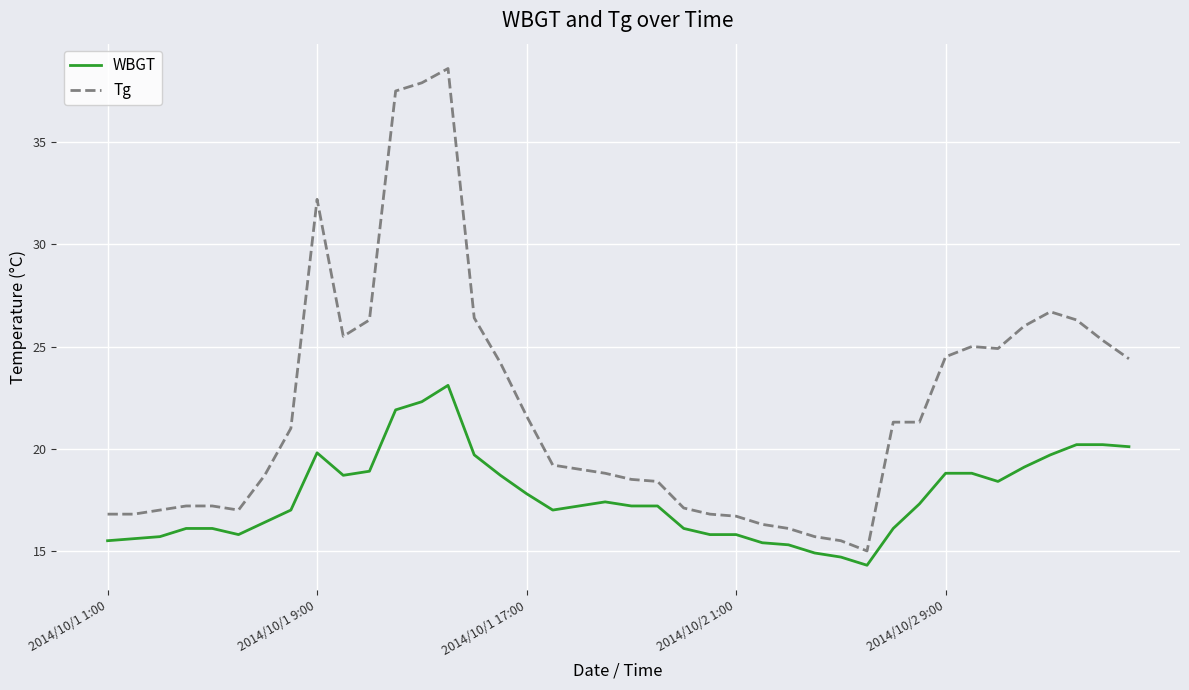

Which series has the widest spread of values?

Tg